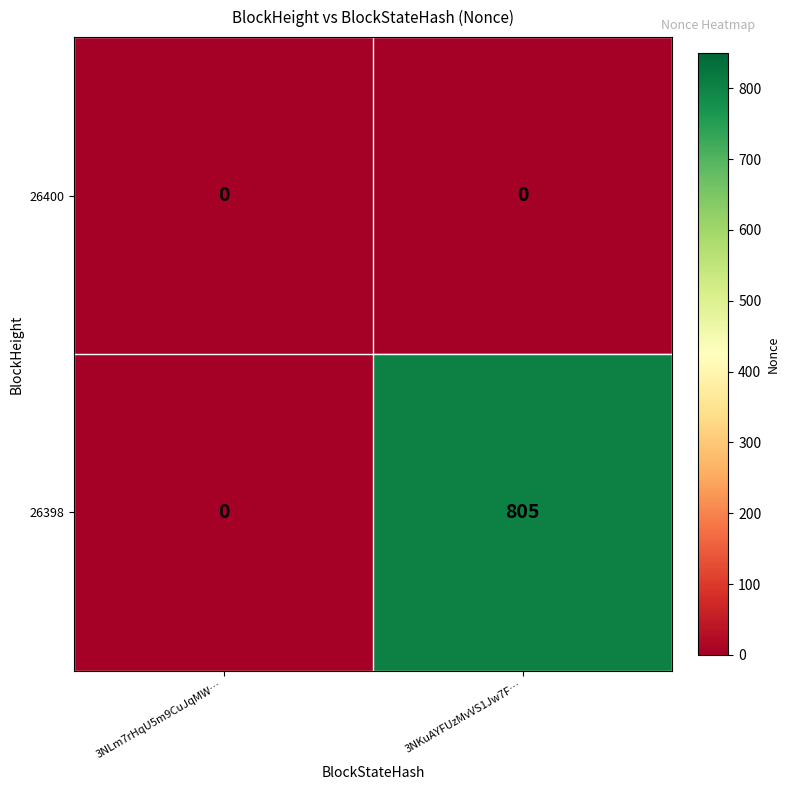

List the labels in order of 26398 value, largest first.

3NKuAYFUzMvVS1Jw7F…, 3NLm7rHqU5m9CuJqMW…